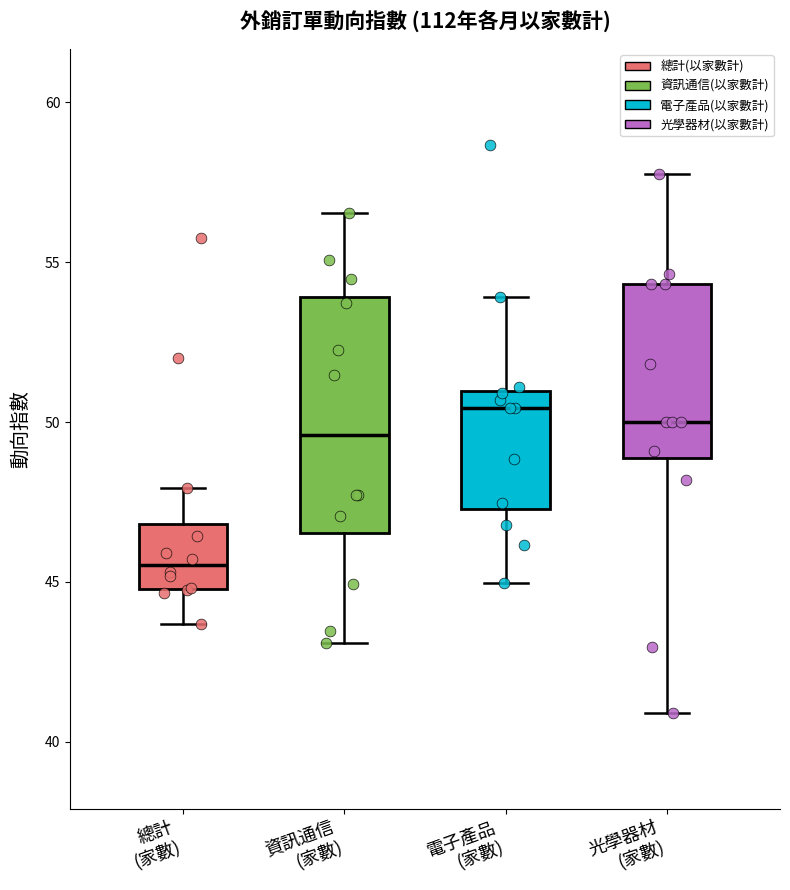

Which box has the lowest median line?

總計 (家數)